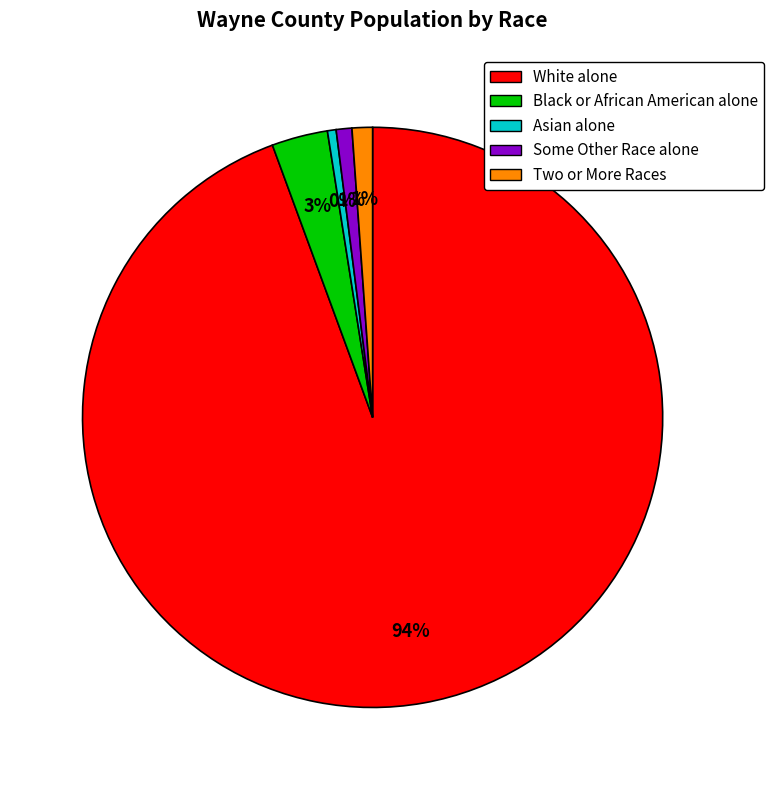

Combined, do Some Other Race alone and Two or More Races account for over 50%?

No